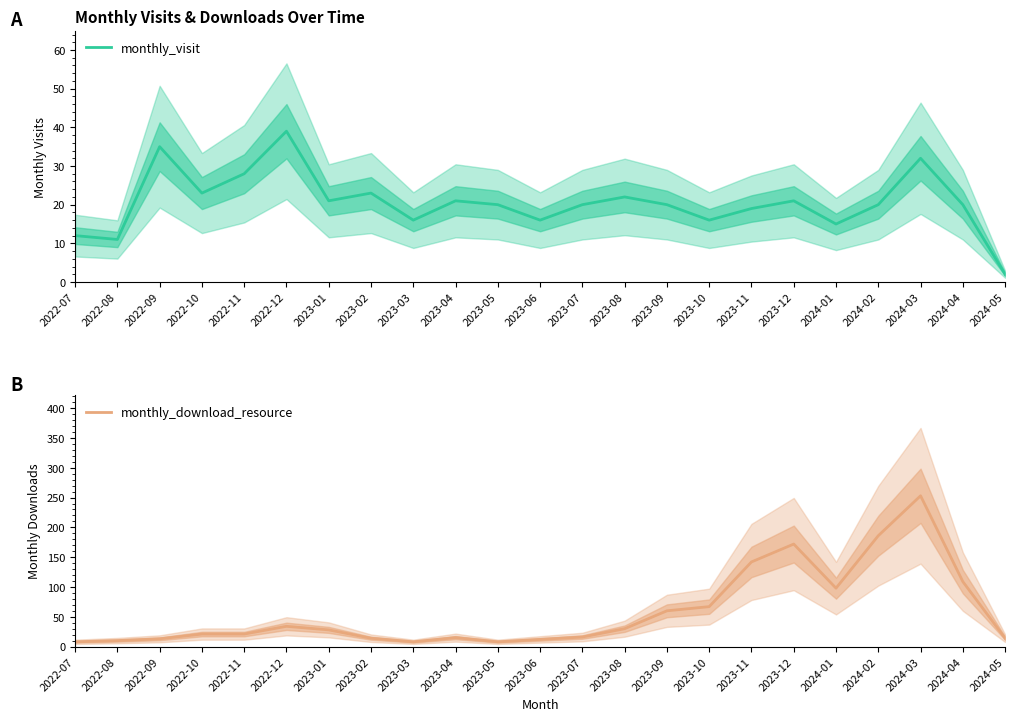

Does the chart display data point markers on the line(s)?

No